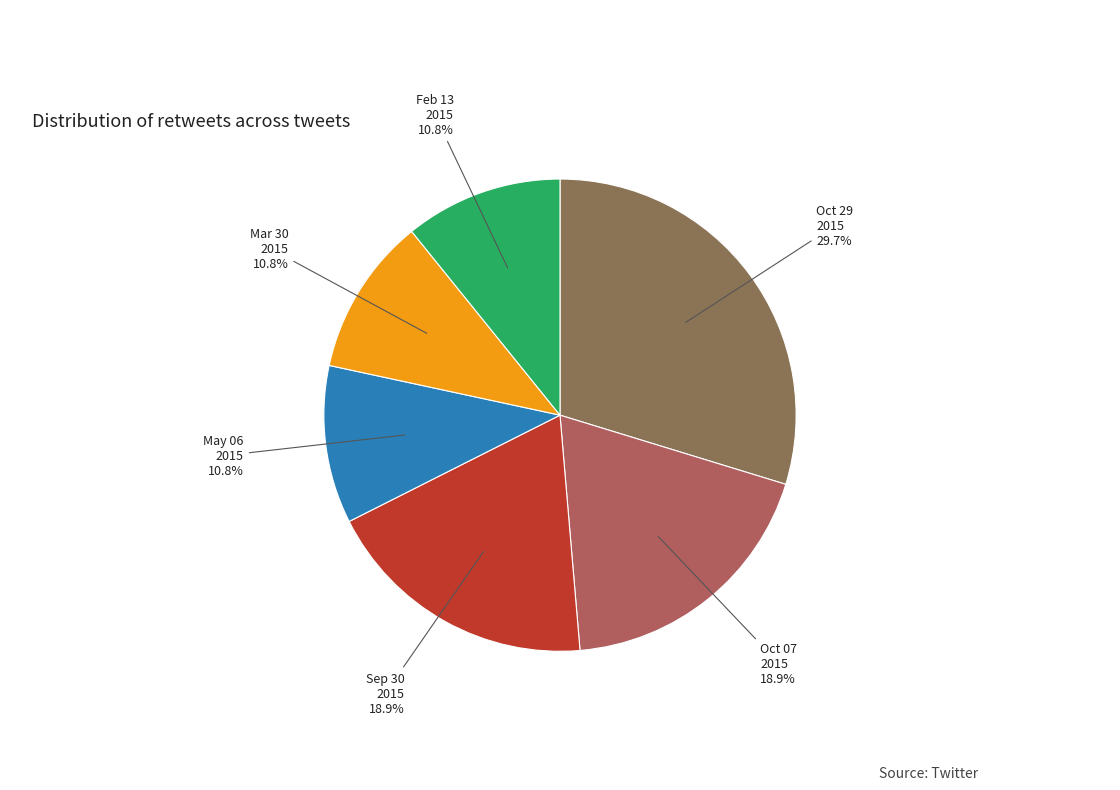

Is there a majority slice in this chart?

No